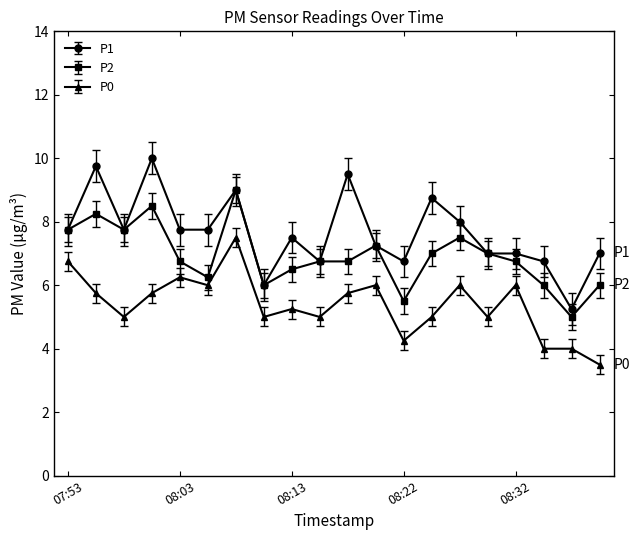

Rank the series by their maximum value, from lowest to highest.

P0, P2, P1